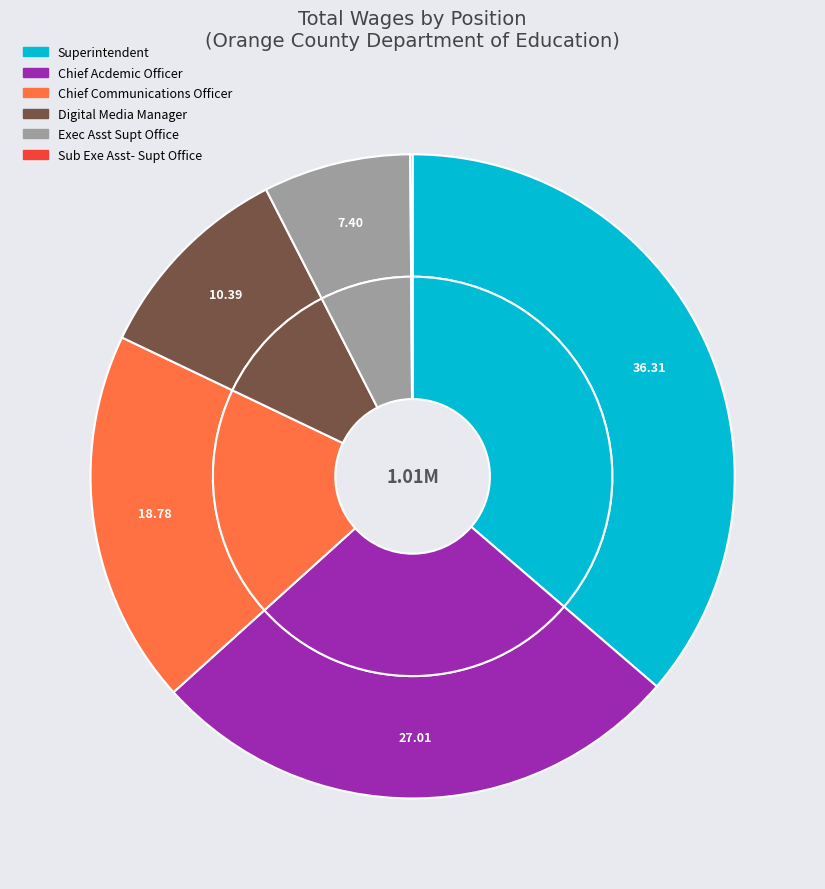

The Superintendent slice represents 41% of the pie. True or false?

False